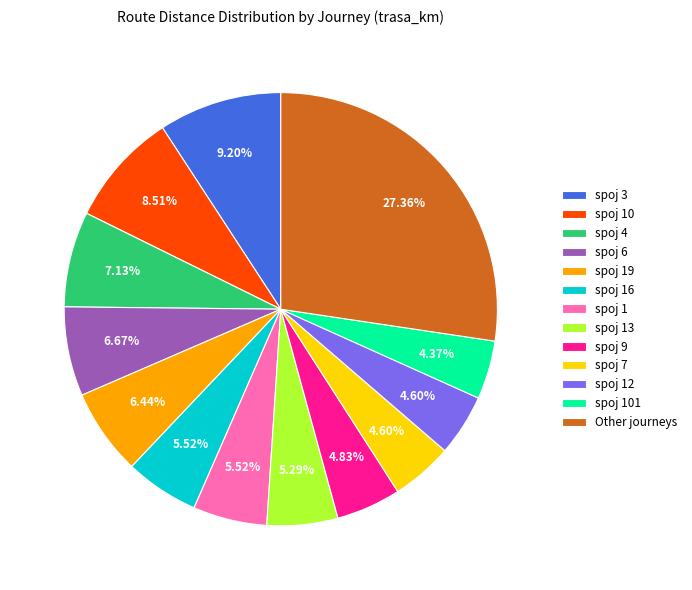

Between spoj 16 and spoj 101, which is larger?

spoj 16